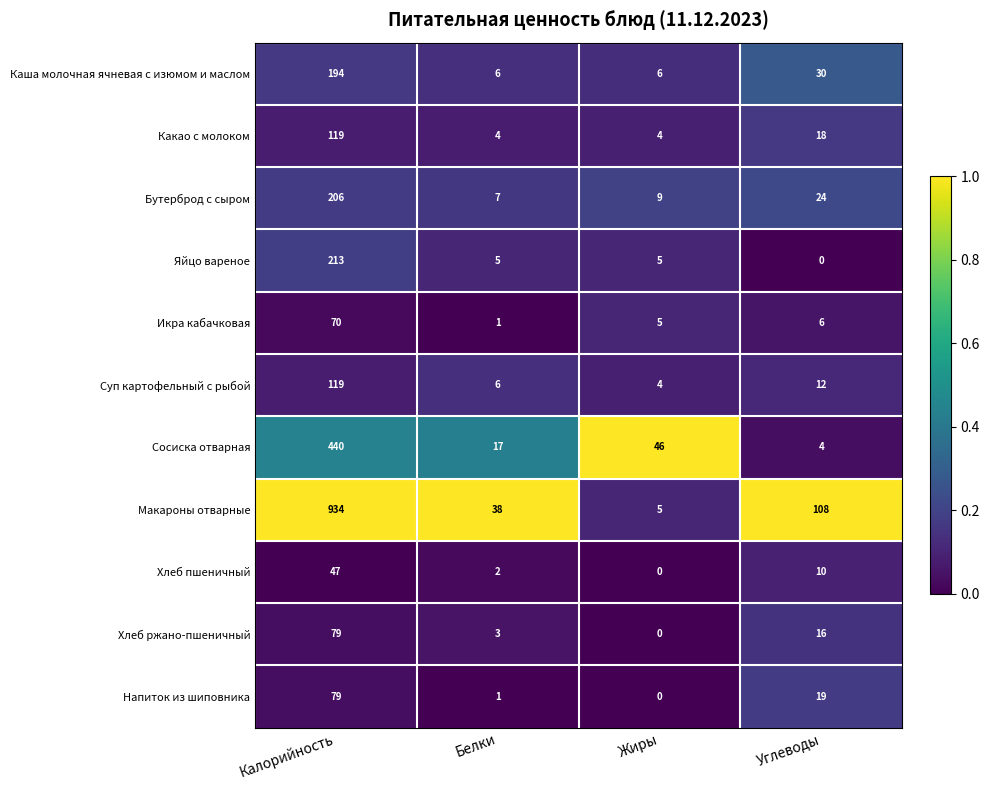

At which label does Напиток из шиповника reach its minimum?

Жиры